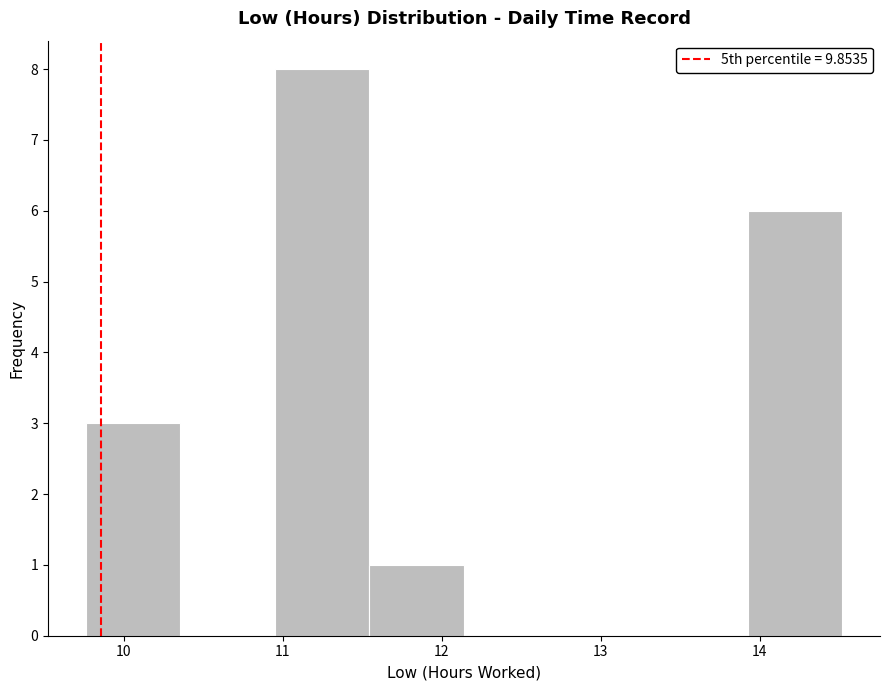

Reading left to right, list every bar in this chart as the range it spans on the x-axis followed by its height. Neither the bar edges nor the heights are printed on the chart, so give them approximately, as read against the axes.

9.8 to 10.4: 3
10.4 to 11.0: 0
11.0 to 11.5: 8
11.5 to 12.1: 1
12.1 to 12.7: 0
12.7 to 13.3: 0
13.3 to 13.9: 0
13.9 to 14.5: 6